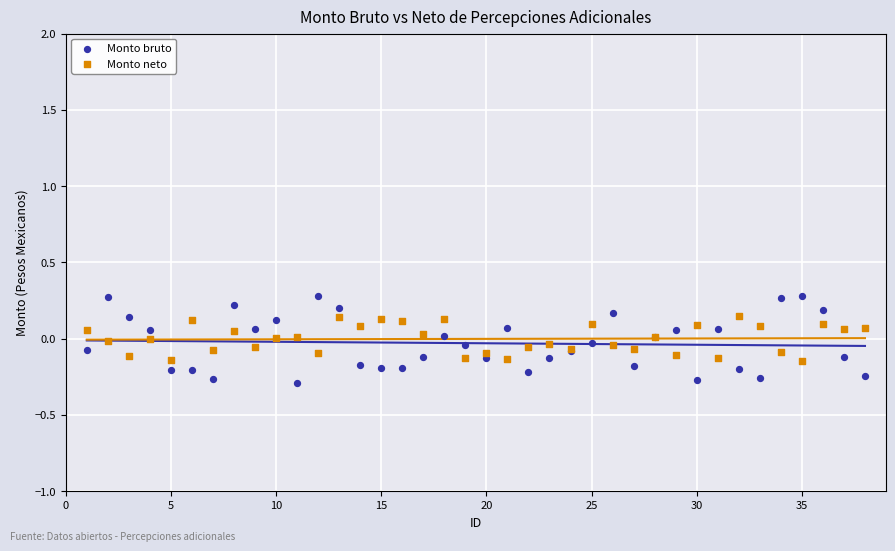

Which series contains the lowest Y value?

Monto bruto